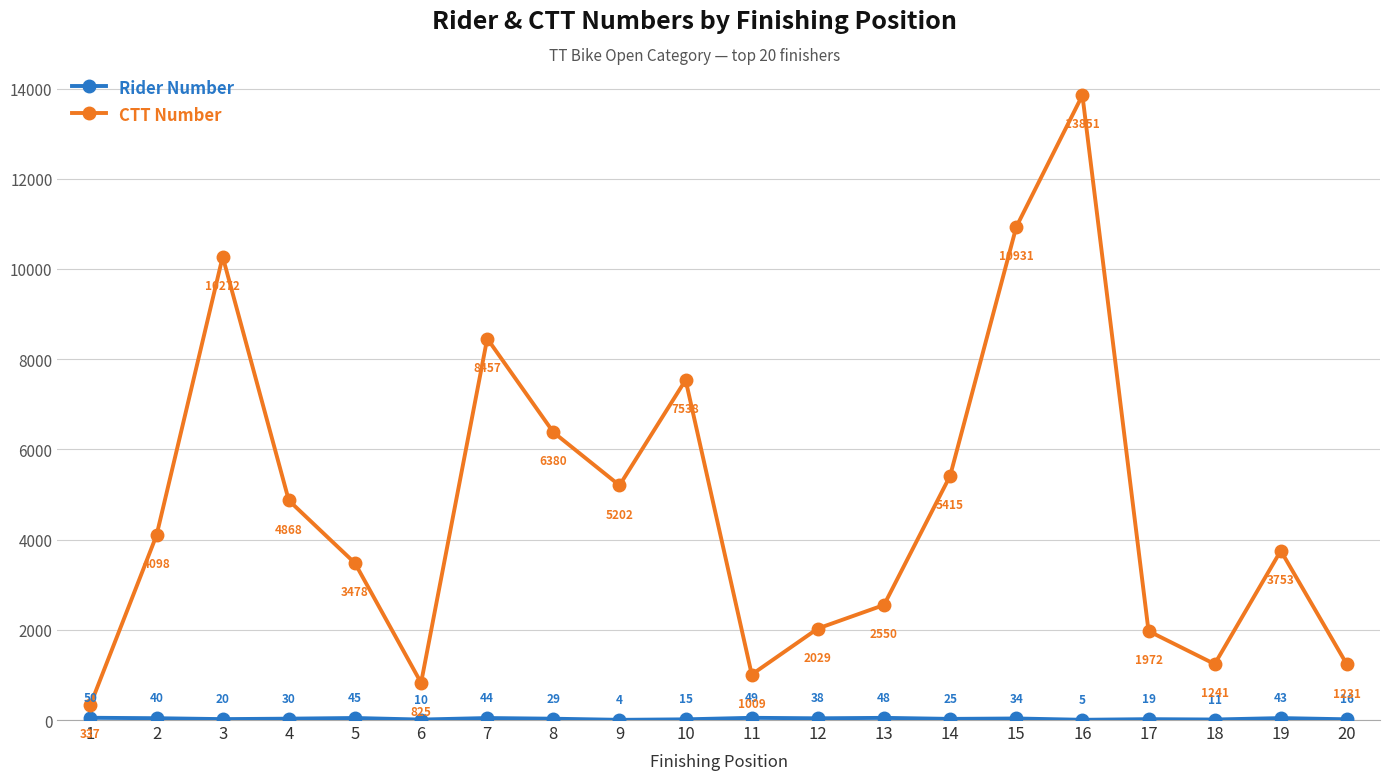

At which category does CTT Number reach its first local valley?

6